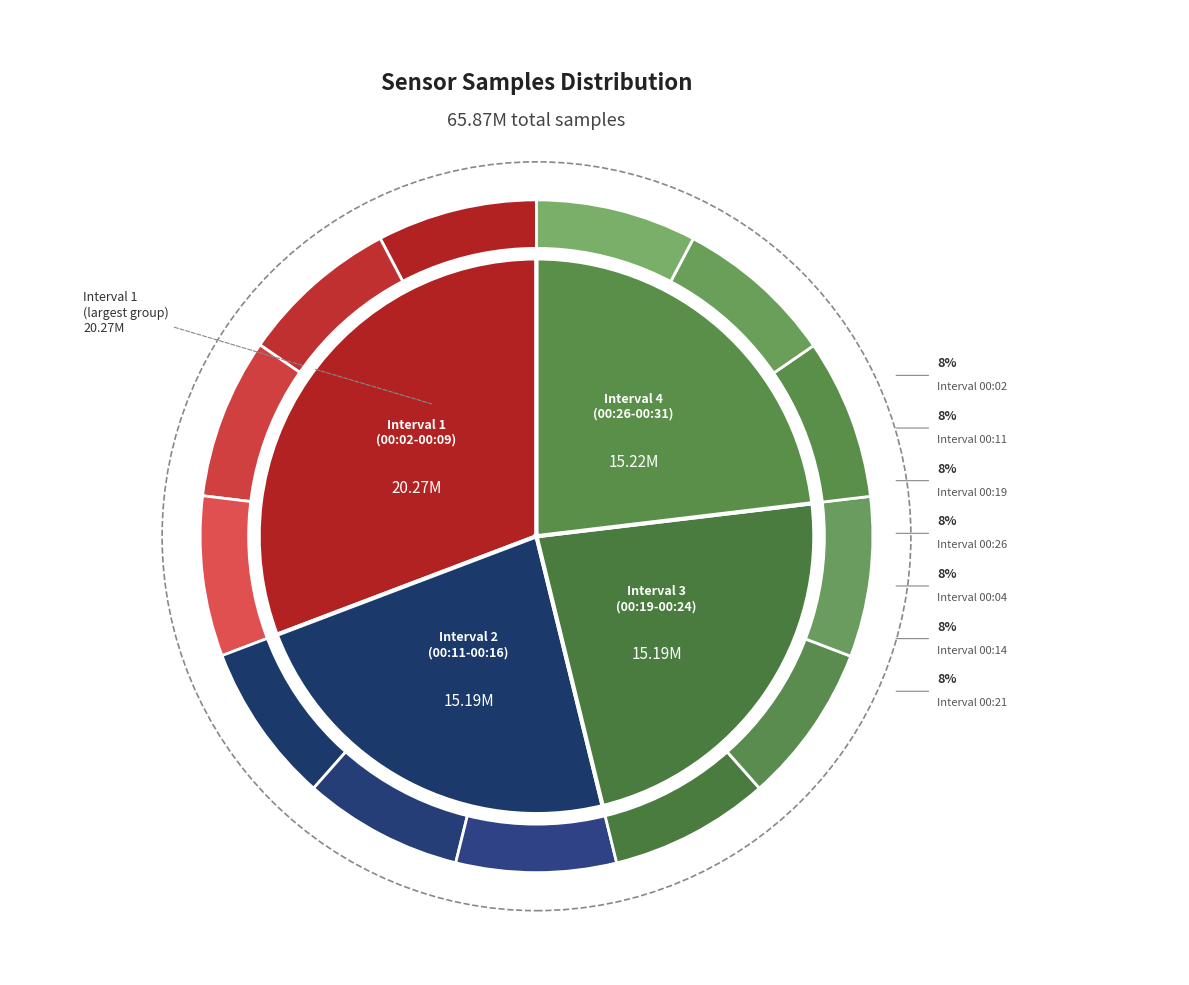

Does any single category account for the majority?

No